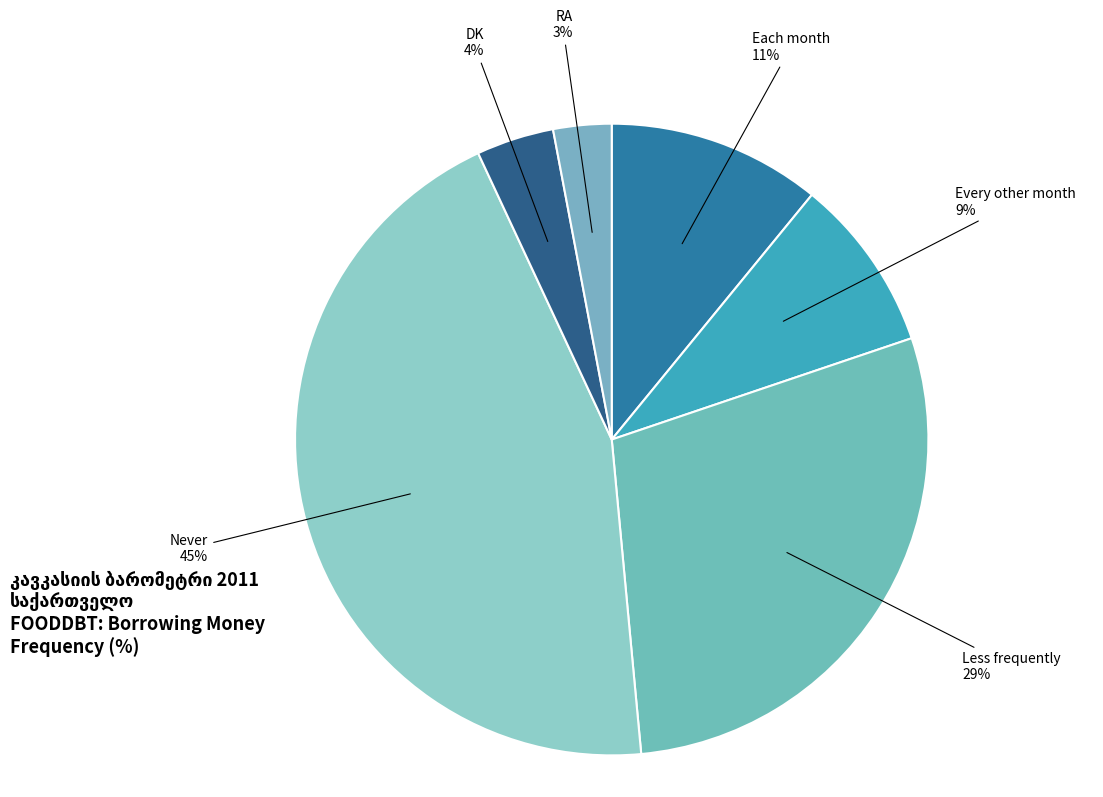

Count the number of slices in the pie.

6